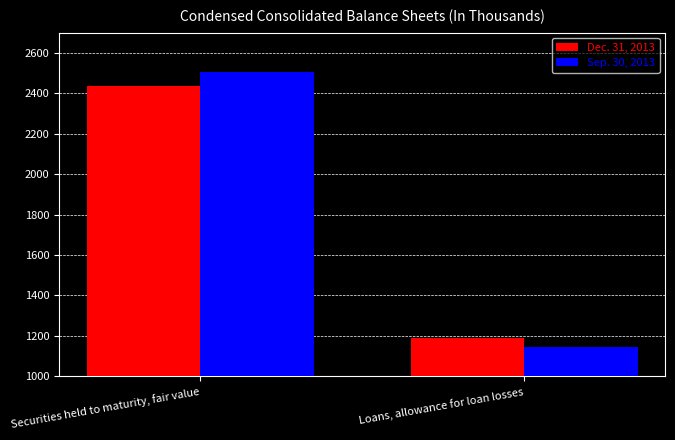

At which label does Sep. 30, 2013 reach its minimum?

Loans, allowance for loan losses